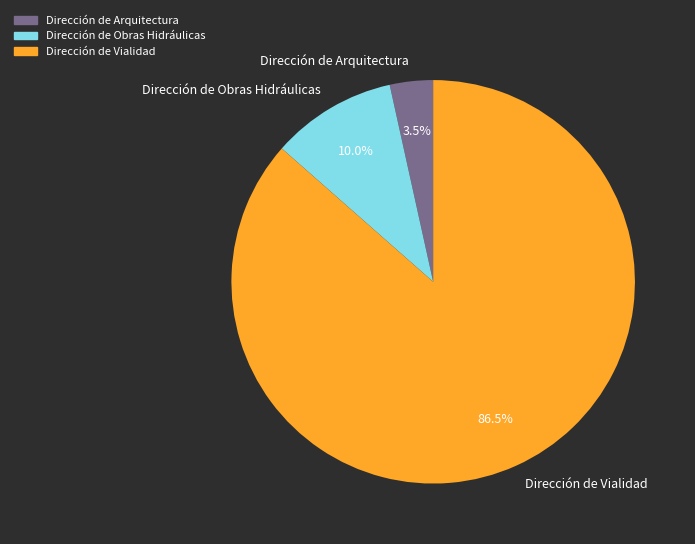

What is the ratio of the value at Dirección de Arquitectura to the value at Dirección de Obras Hidráulicas?

0.3